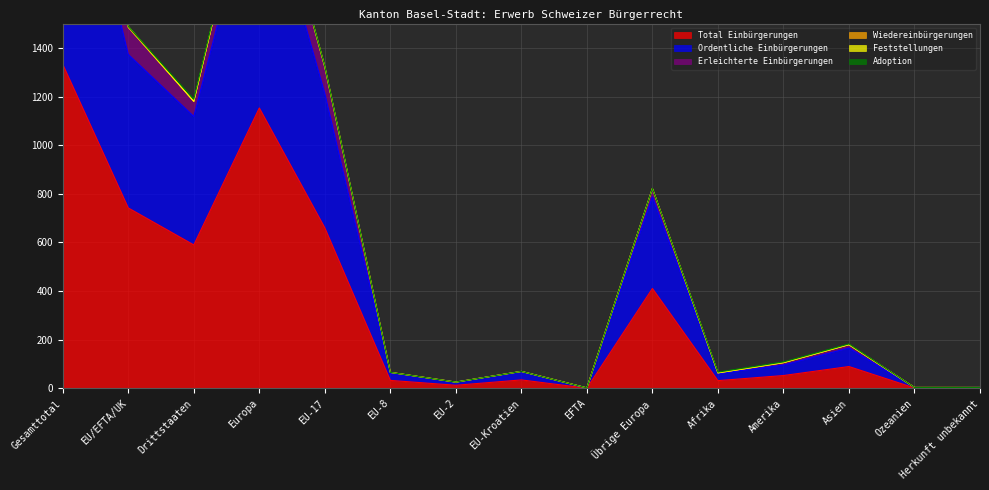

True or false: Total Einbürgerungen has a value of 742 at EU/EFTA/UK.

True